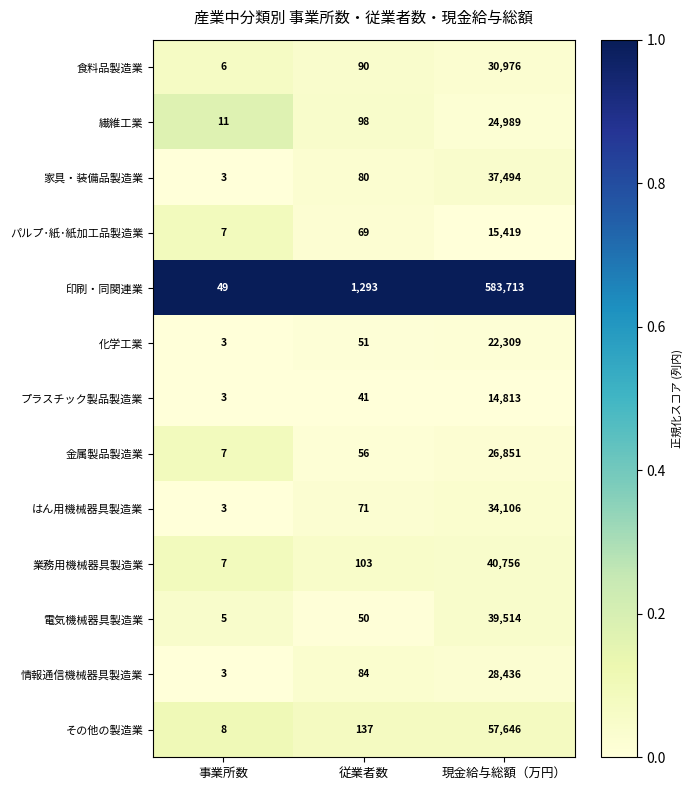

Is it true that パルプ･紙･紙加工品製造業 equals 69 at 従業者数?

True